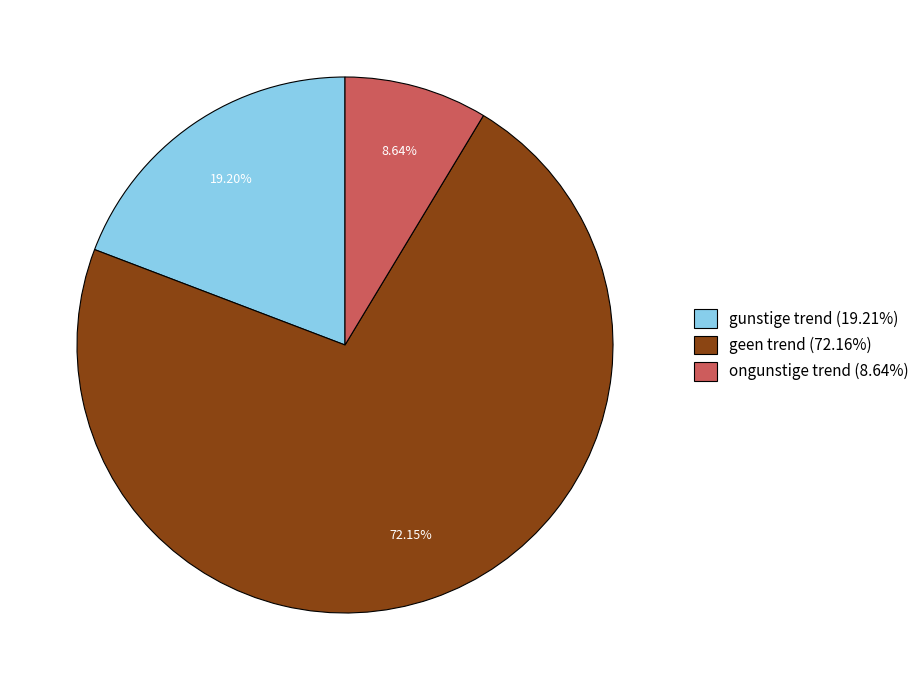

Which category has the smallest portion of the pie?

ongunstige trend (8.64%)